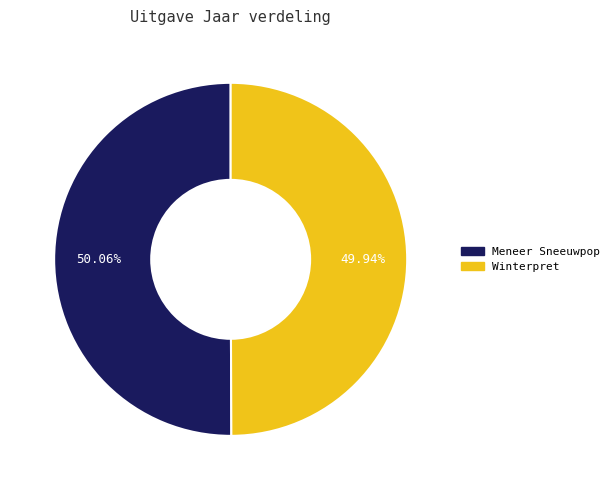

To the nearest percent, what is the combined percentage of Winterpret and Meneer Sneeuwpop?

100%